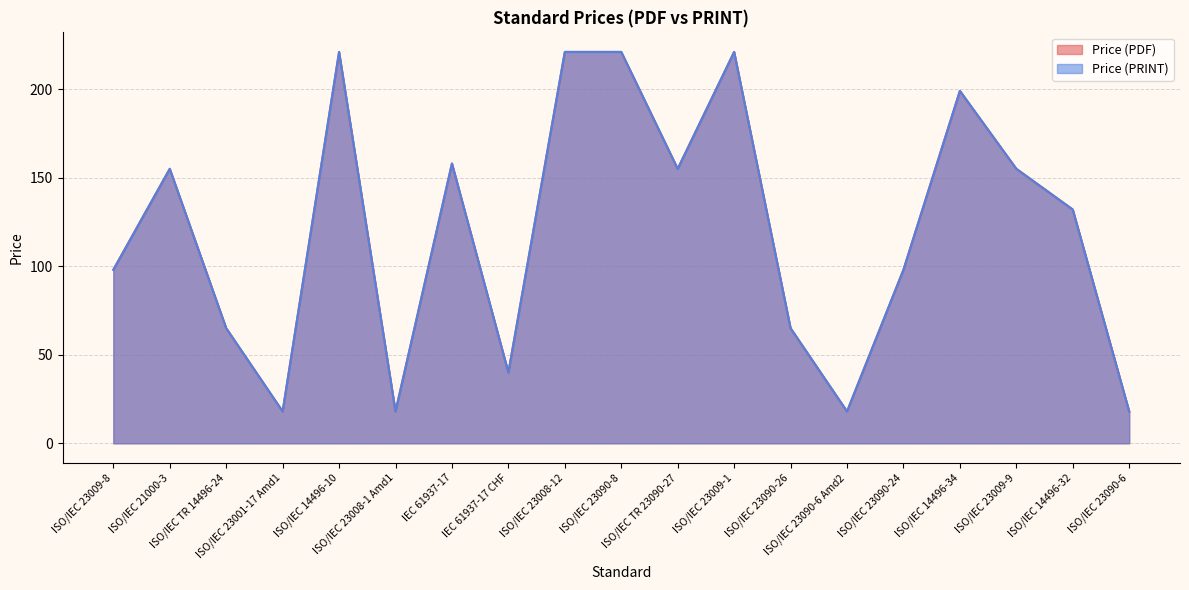

How many data points in Price (PRINT) are above 132?

9